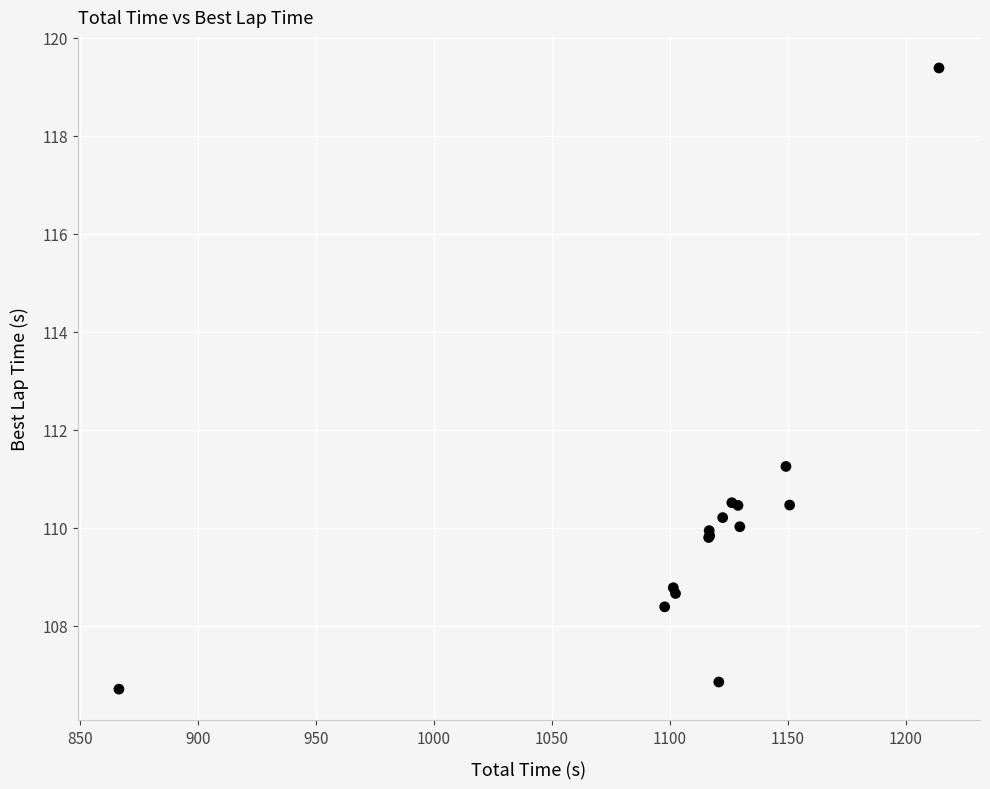

What Y value in the scatter plot is closest to 113?

111.3